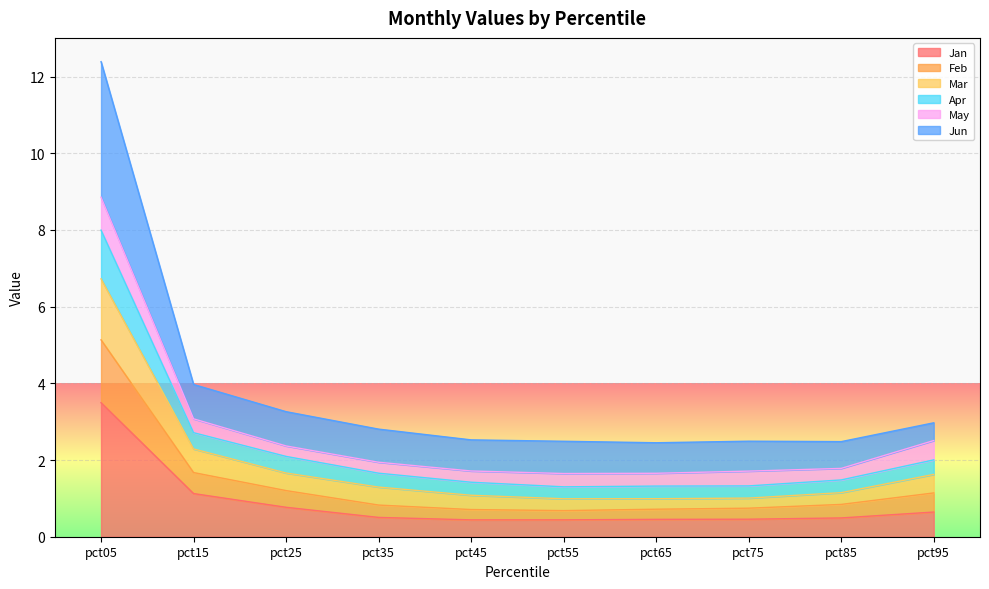

True or false: Jan and Apr cross at least once.

False